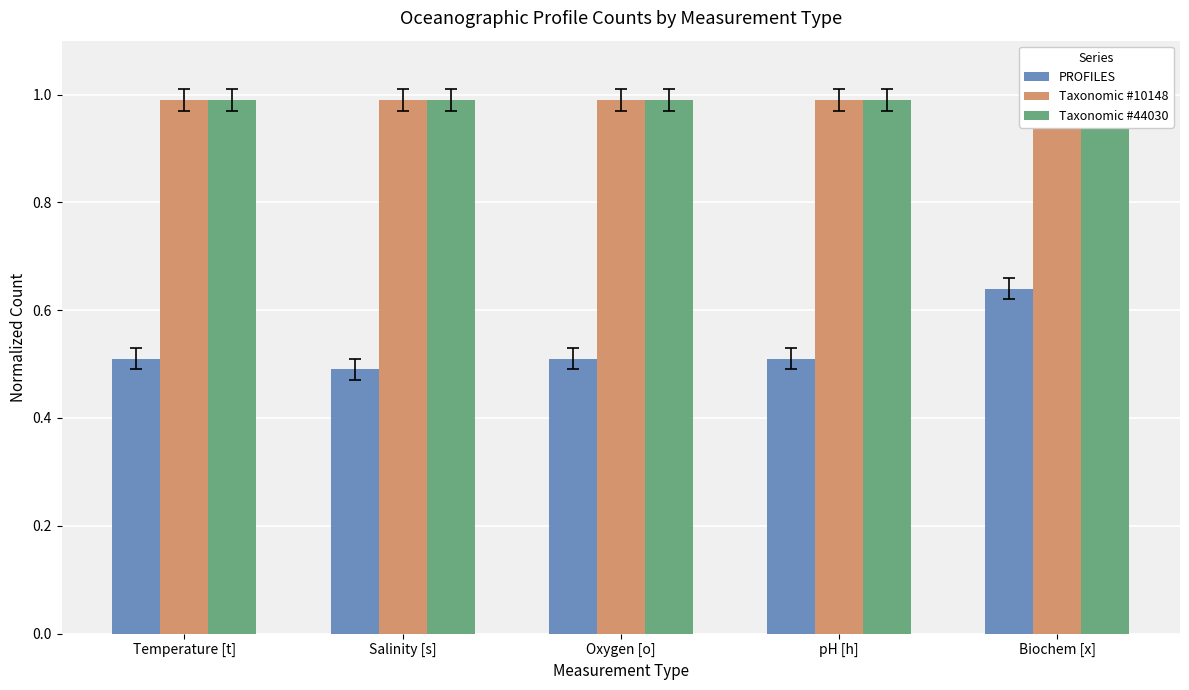

Reading right to left, what are all the values shown in this chart?

PROFILES: Biochem [x]=0.6	pH [h]=0.5	Oxygen [o]=0.5	Salinity [s]=0.5	Temperature [t]=0.5
Taxonomic #10148: Biochem [x]=1.0	pH [h]=1.0	Oxygen [o]=1.0	Salinity [s]=1.0	Temperature [t]=1.0
Taxonomic #44030: Biochem [x]=1.0	pH [h]=1.0	Oxygen [o]=1.0	Salinity [s]=1.0	Temperature [t]=1.0